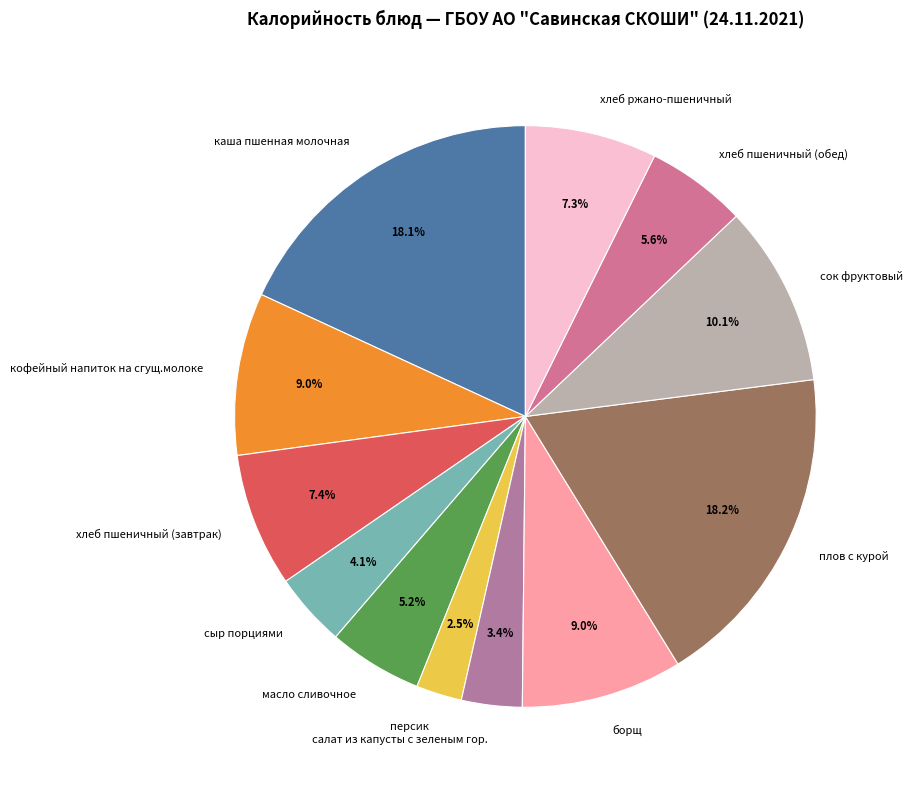

Count the number of slices in the pie.

12